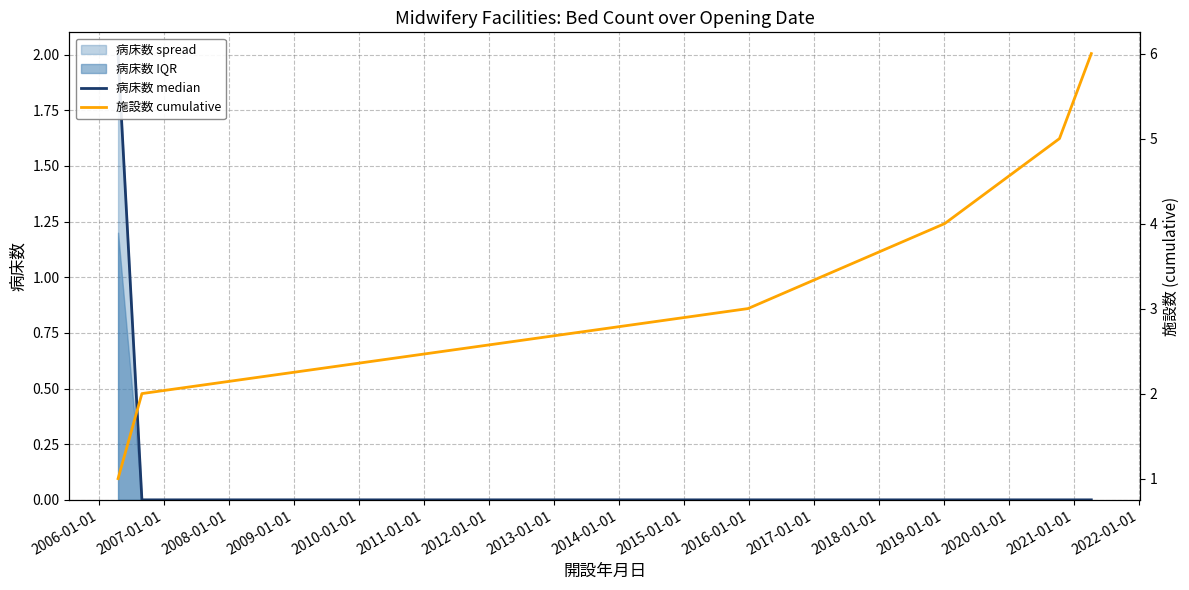

What is the maximum value for 施設数 cumulative?

6